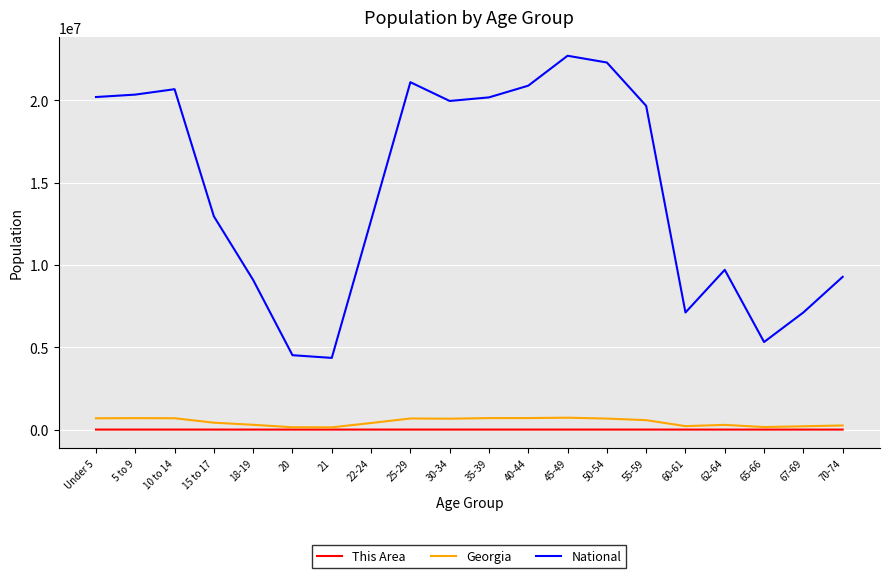

At which label is National closest to 13531442?

15 to 17